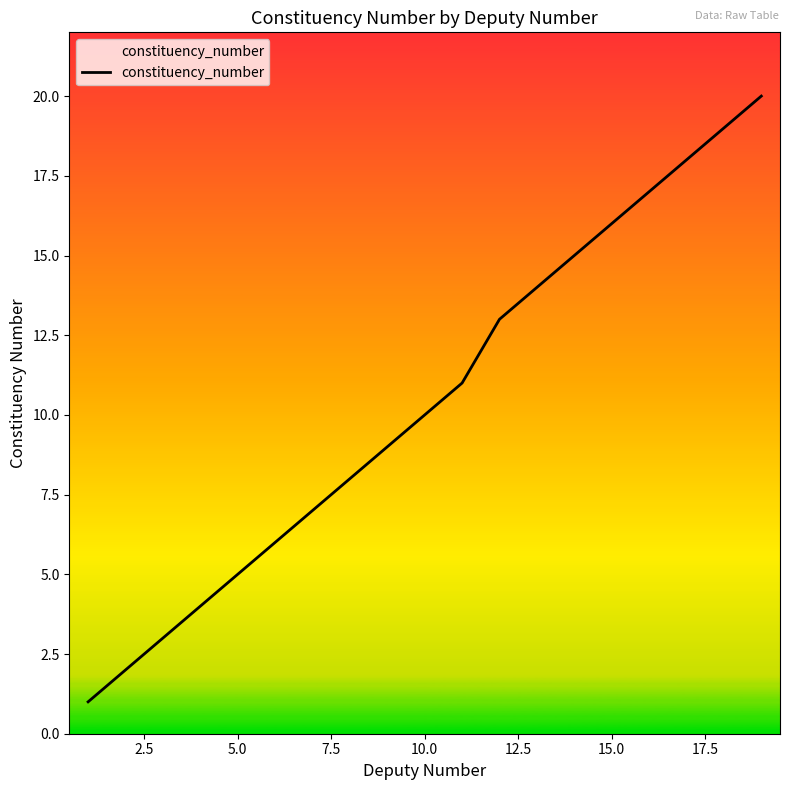

Does the chart have visible grid lines?

No